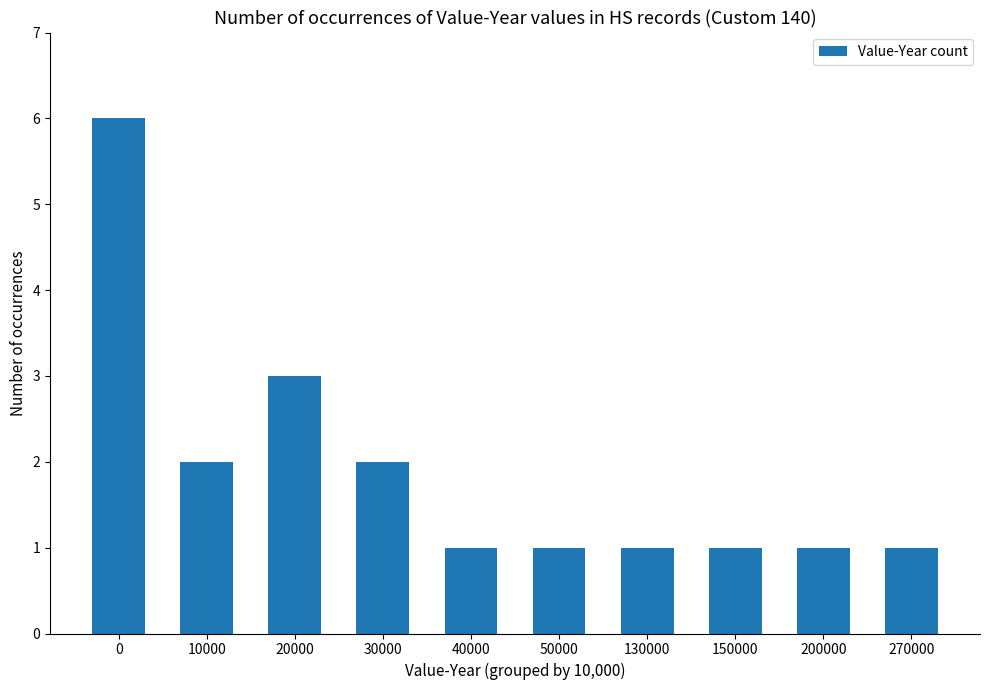

The chart shows a value of 2 at 30000. True or false?

True